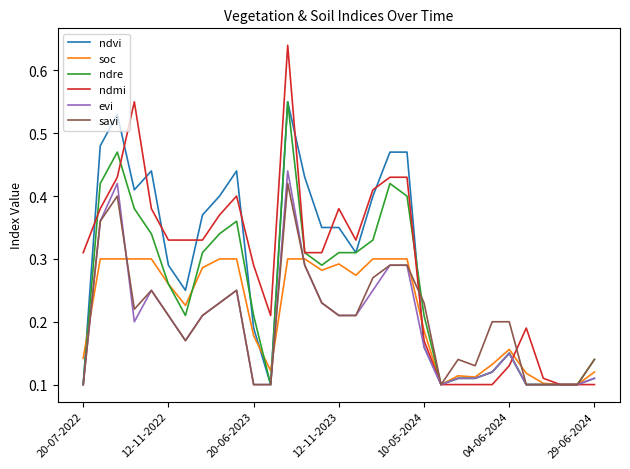

At how many categories does at least one series exceed 0?

31